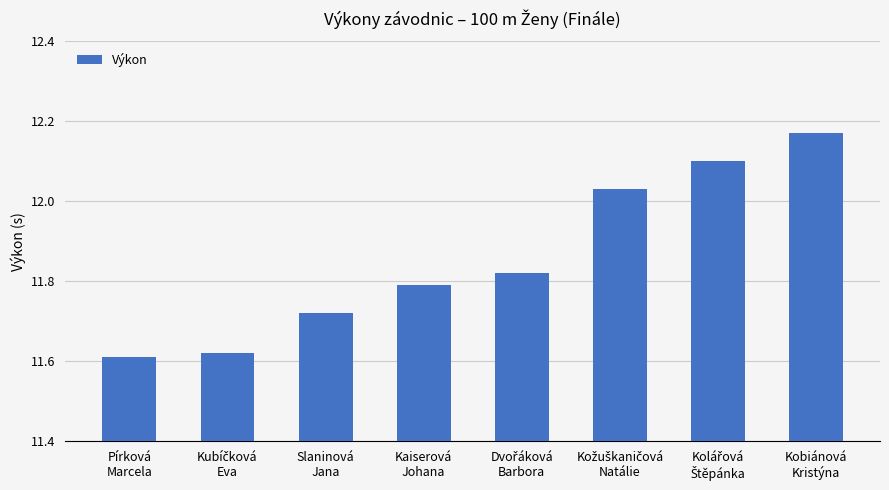

How many data points does each series have?

8